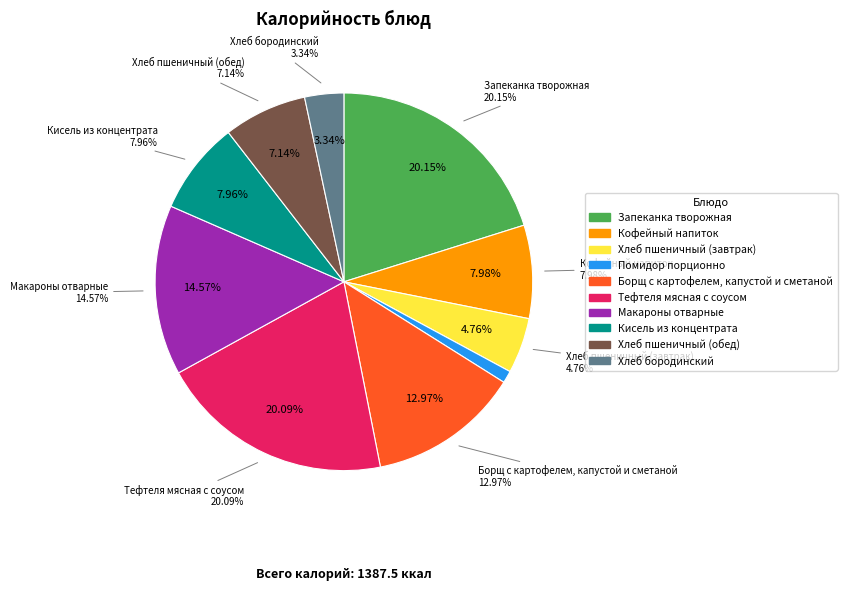

To the nearest percent, what is the difference between the largest and smallest slice percentages?

19%